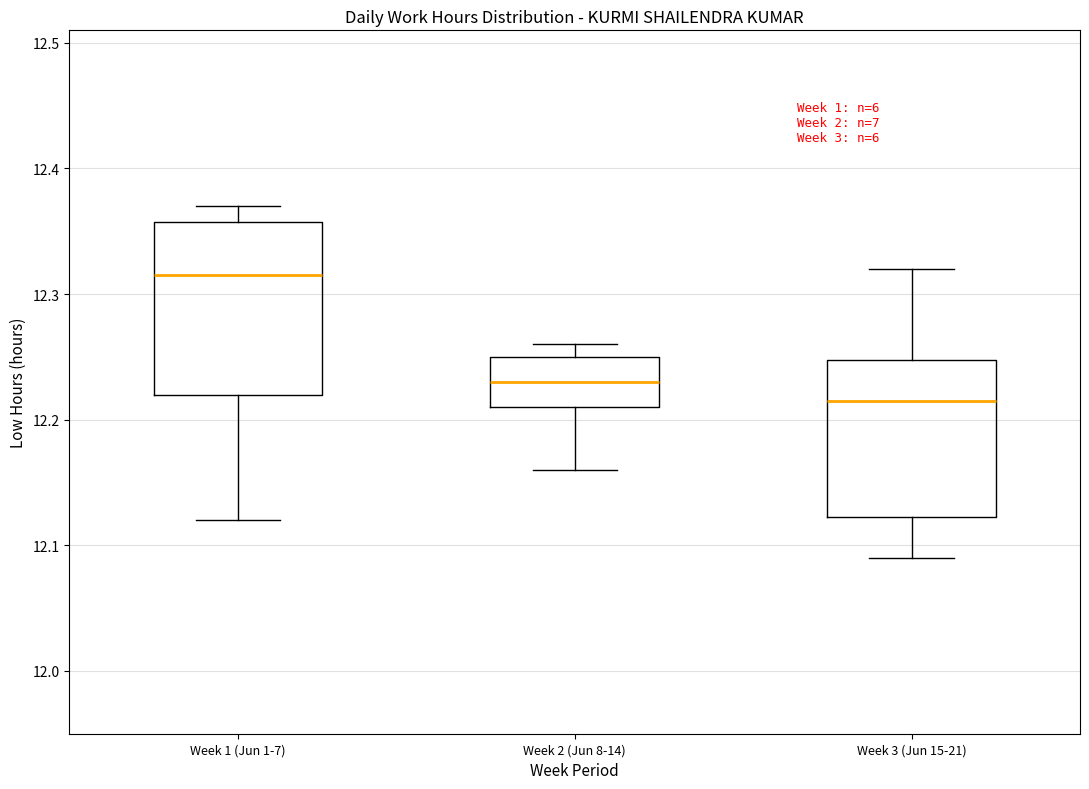

Where does the lower whisker of the box for Week 1 (Jun 1-7) end on the y-axis? The values are not printed on the chart, so give them approximately, as read against the axis.

12.12